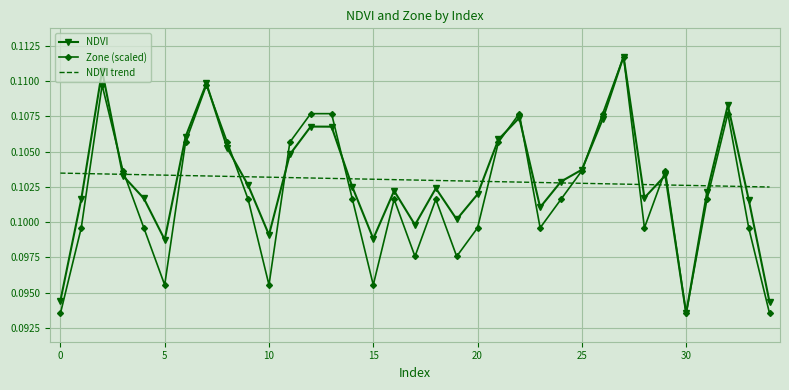

Which category has the highest value in the Zone (scaled) series?

27